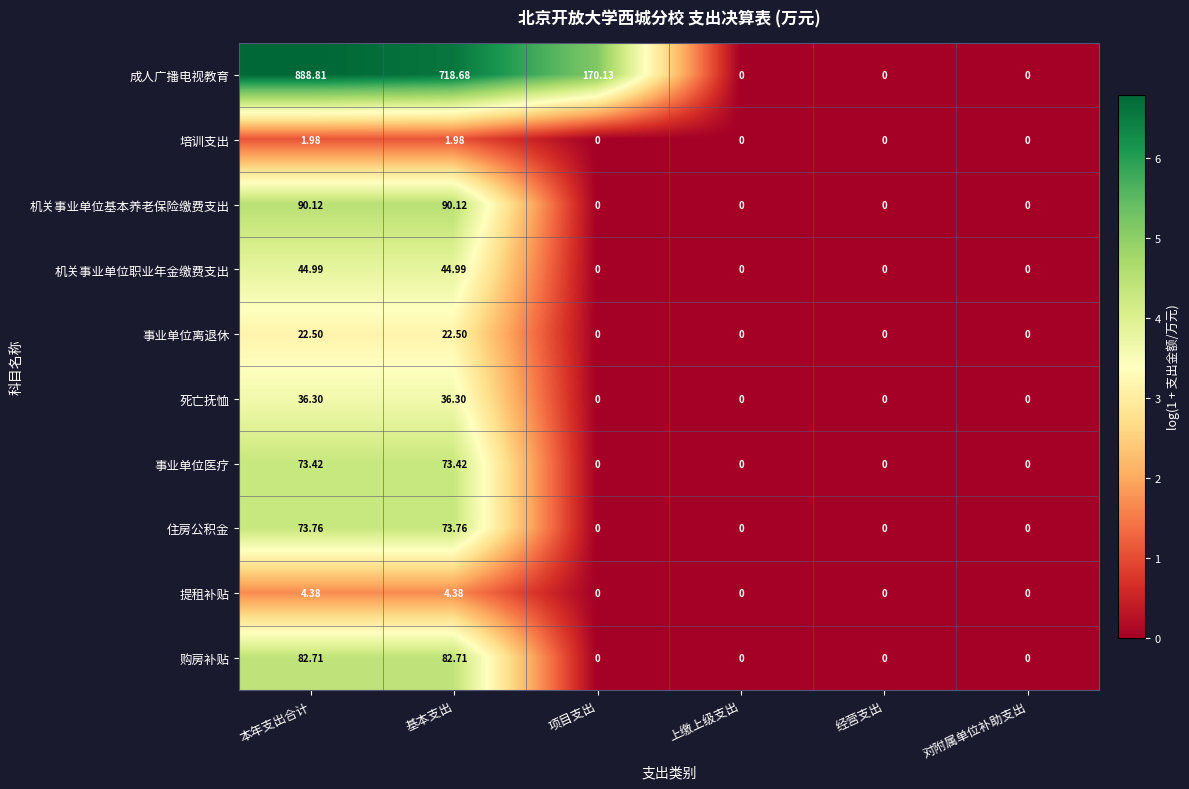

How many data points in 成人广播电视教育 are above 170?

3